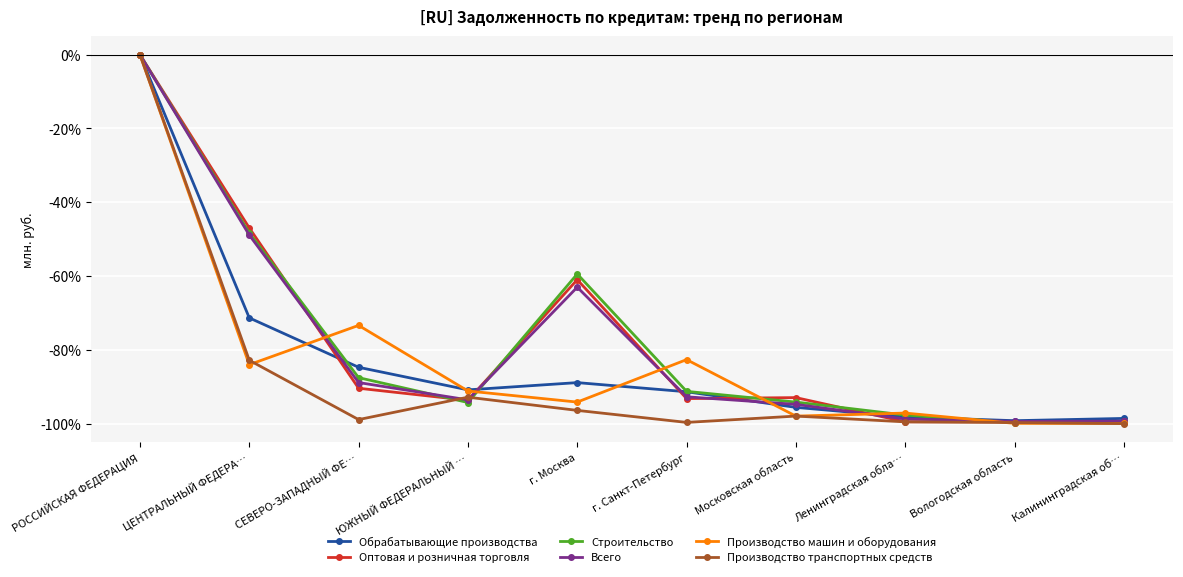

How many data points in Производство машин и оборудования are less than -91?

6